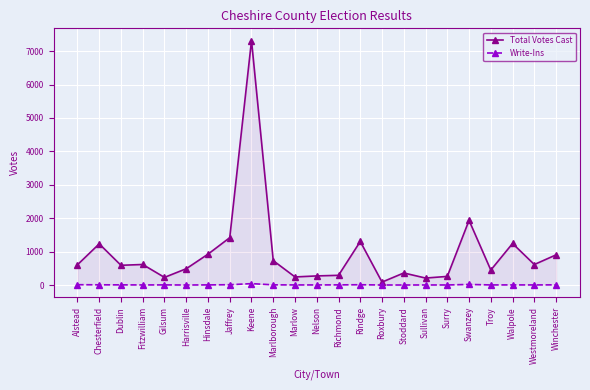

What is the total value across all series at Winchester?

907